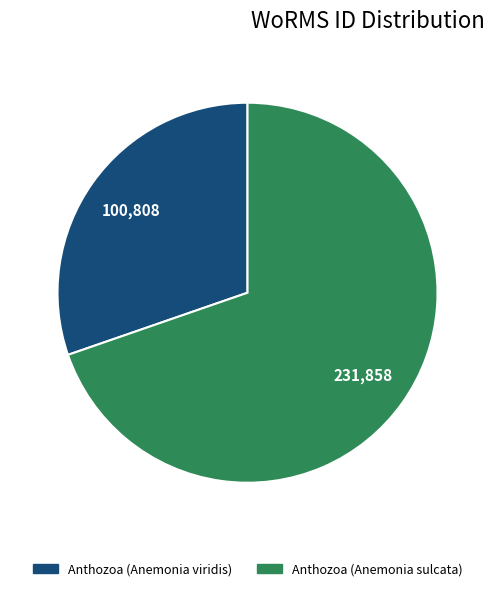

What is the smallest slice in the pie chart?

Anthozoa (Anemonia viridis)